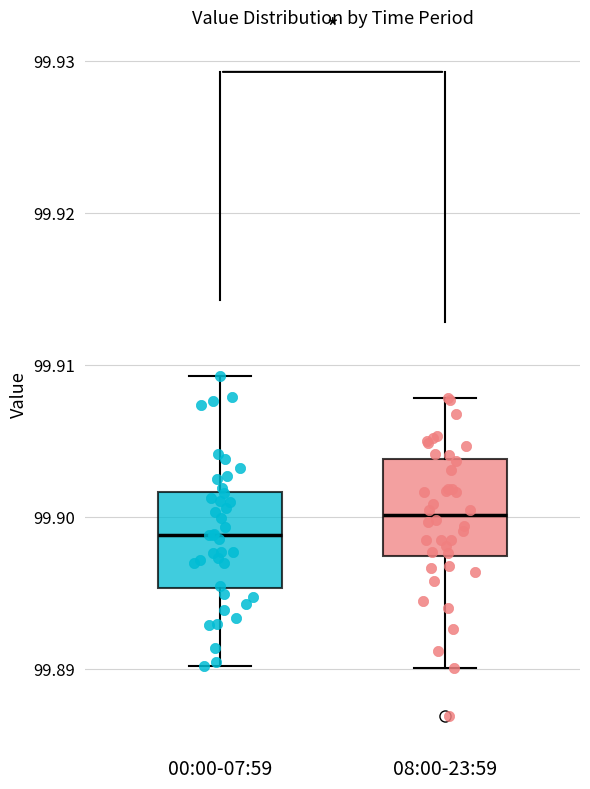

Reading left to right, read every box against the y-axis: the position of its median line, the range the box covers, and the ends of its whiskers. The values are not printed on the chart, so give them approximately, as read against the axis.

00:00-07:59: median 99.899, box 99.895 to 99.902, whiskers 99.890 to 99.909
08:00-23:59: median 99.900, box 99.897 to 99.904, whiskers 99.890 to 99.908